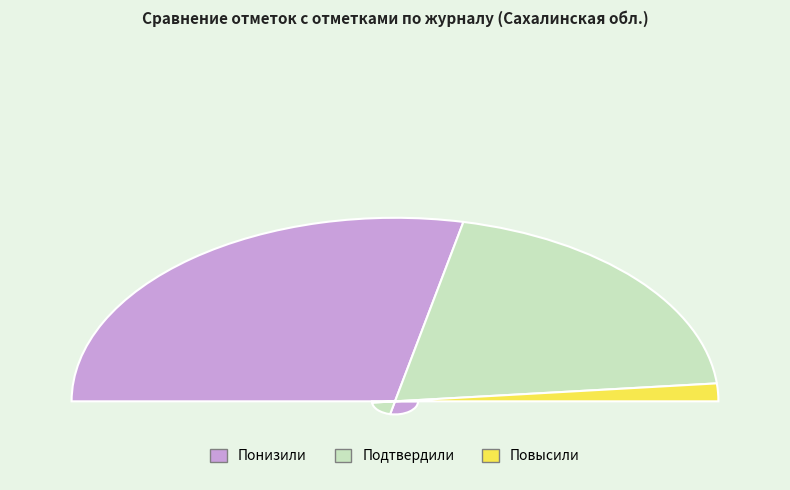

Is there any slice that represents more than half of the pie?

Yes